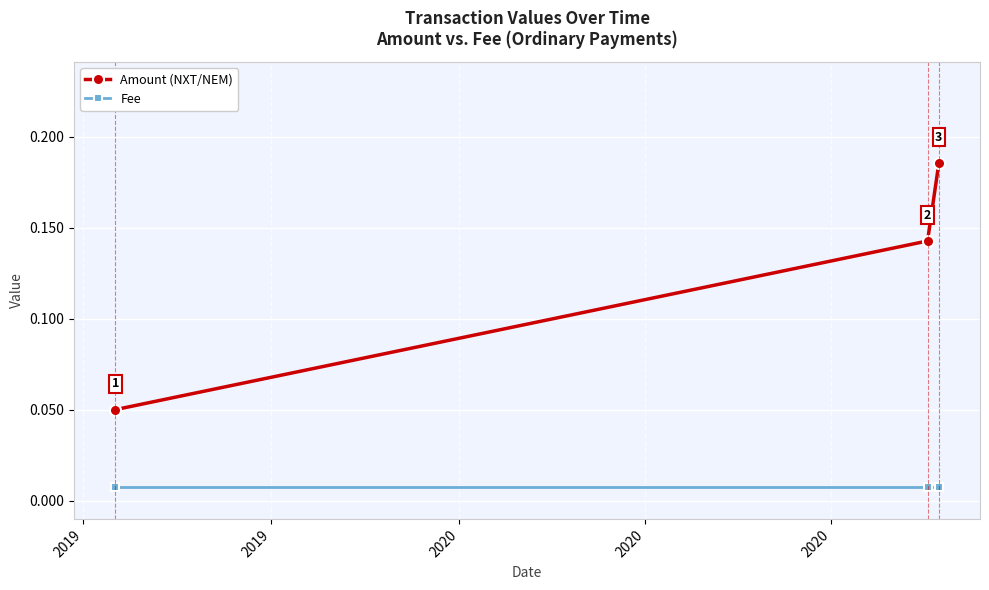

What are all the series names shown in the legend?

Amount (NXT/NEM), Fee